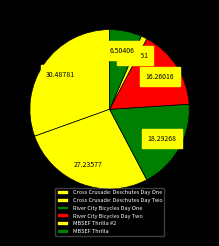

How much of the chart is everything except River City Bicycles Day One?

81.7%